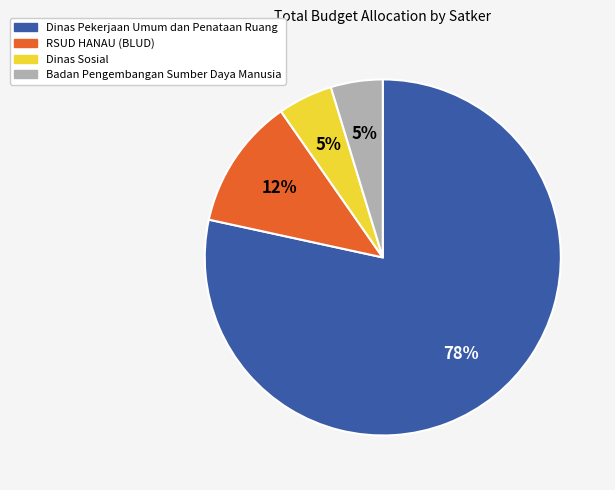

To the nearest percent, what is the average slice percentage?

25%